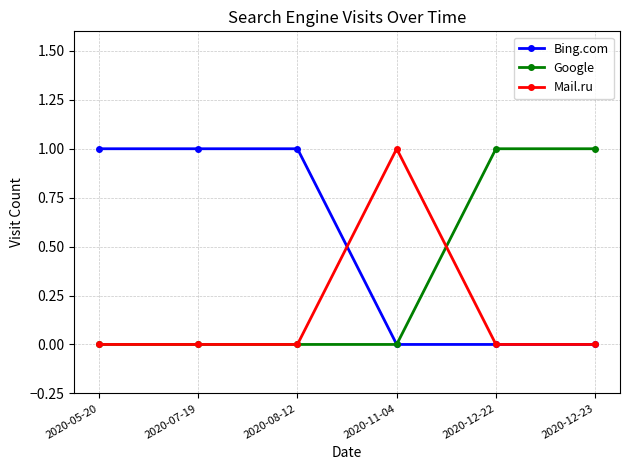

How many data points does each series have?

6